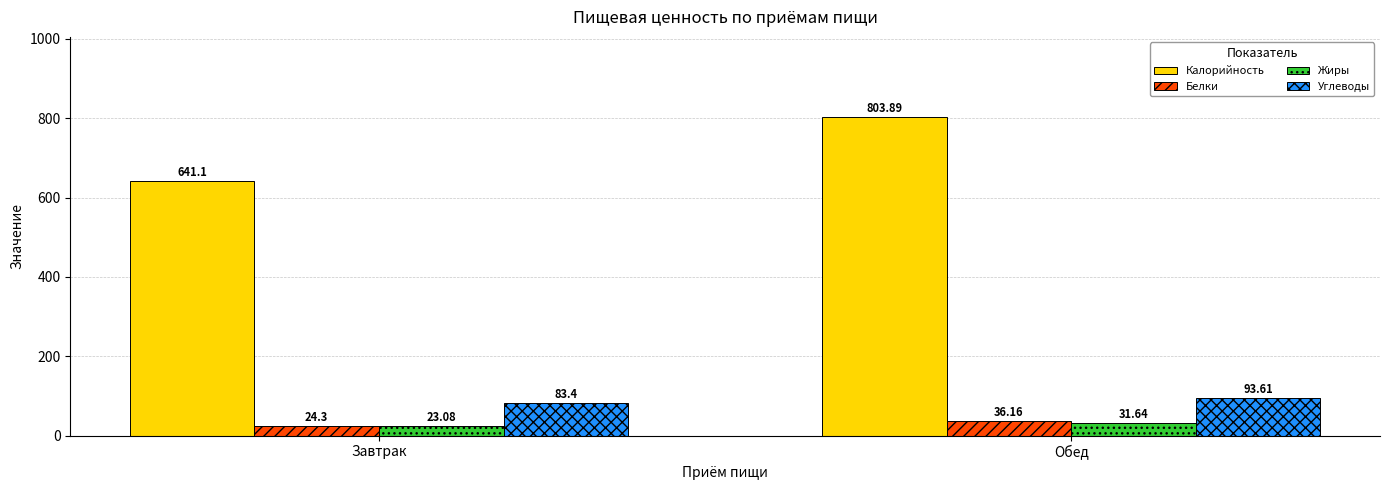

What is the total value across all series at Обед?

965.3